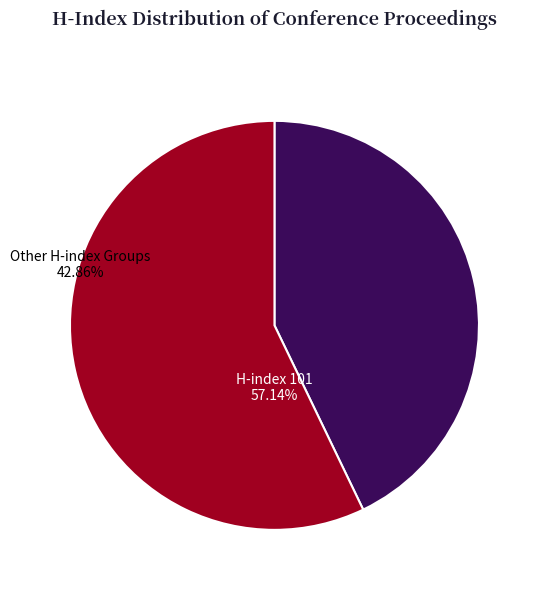

The Other H-index Groups slice represents 52% of the pie. True or false?

False